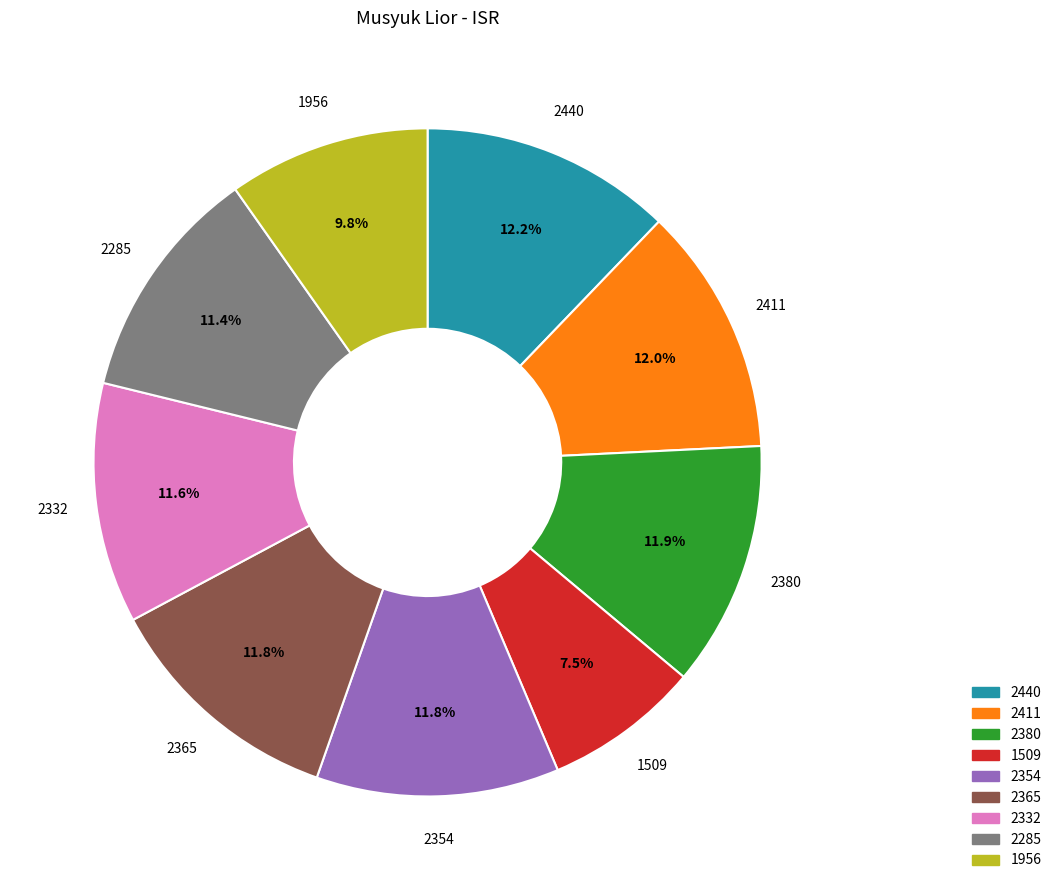

Does any single category account for the majority?

No